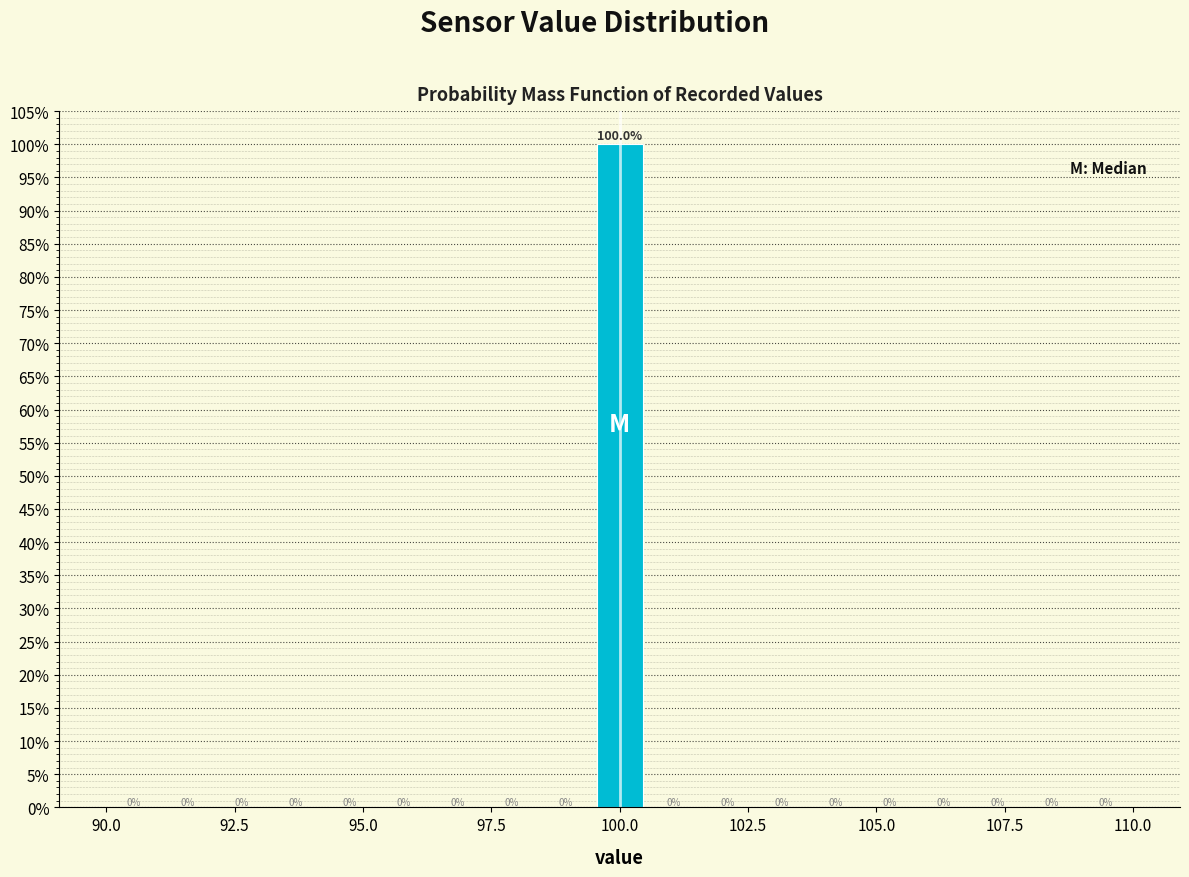

Read against the x-axis, roughly where is the centre of the tallest bar?

100.0